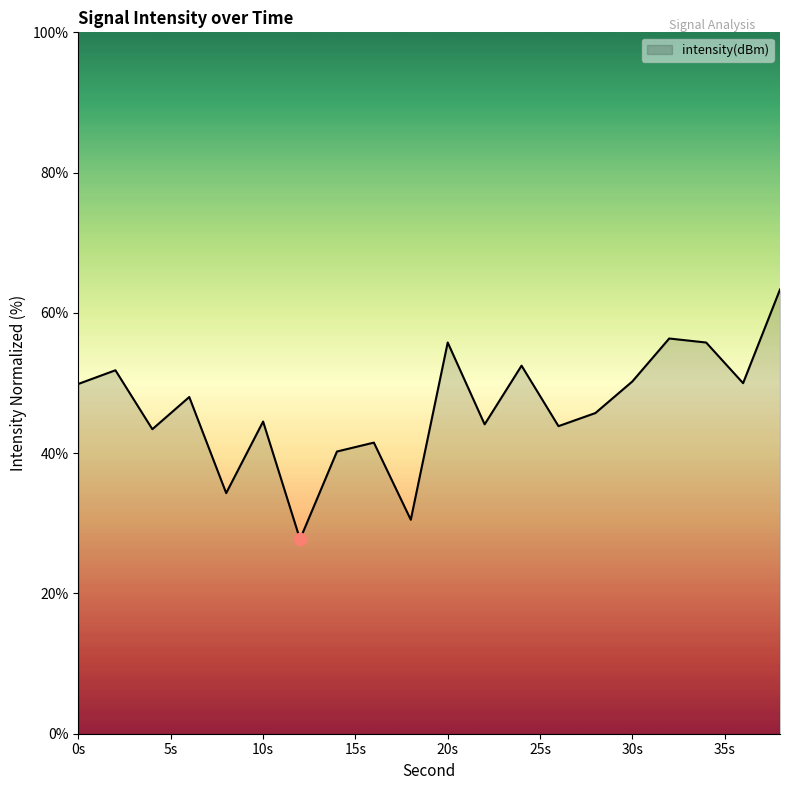

What is the minimum value shown in the chart?

27.7